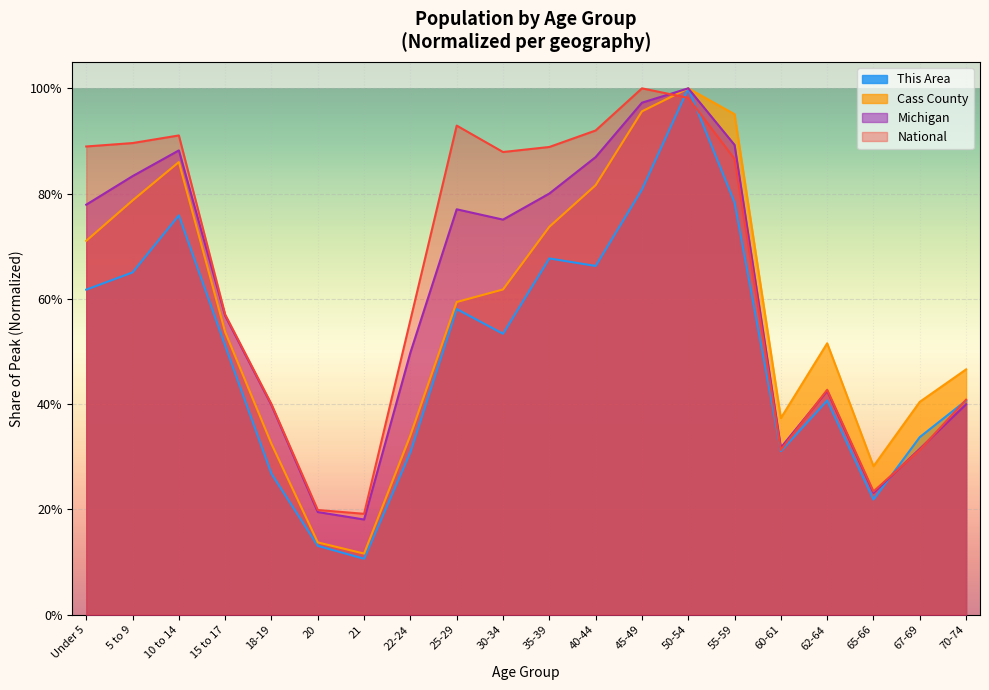

Reading left to right, transcribe all the data shown in this chart.

This Area: 0.6	0.7	0.8	0.5	0.3	0.1	0.1	0.3	0.6	0.5	0.7	0.7	0.8	1.0	0.8	0.3	0.4	0.2	0.3	0.4
Cass County: 0.7	0.8	0.9	0.5	0.3	0.1	0.1	0.3	0.6	0.6	0.7	0.8	1.0	1.0	1.0	0.4	0.5	0.3	0.4	0.5
Michigan: 0.8	0.8	0.9	0.6	0.4	0.2	0.2	0.5	0.8	0.8	0.8	0.9	1.0	1.0	0.9	0.3	0.4	0.2	0.3	0.4
National: 0.9	0.9	0.9	0.6	0.4	0.2	0.2	0.6	0.9	0.9	0.9	0.9	1.0	1.0	0.9	0.3	0.4	0.2	0.3	0.4